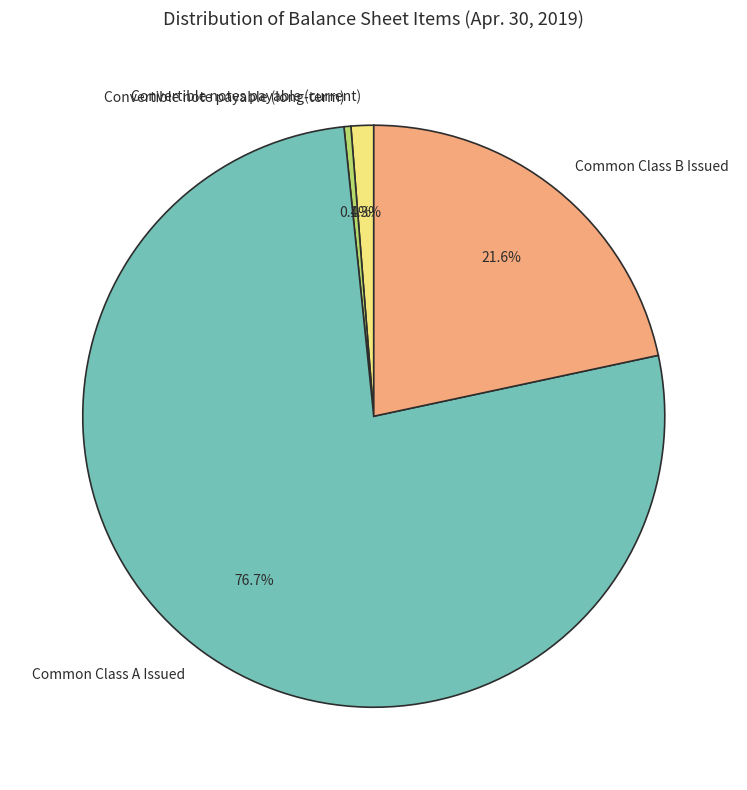

Does Convertible note payable (long-term) represent more than half of the total?

No